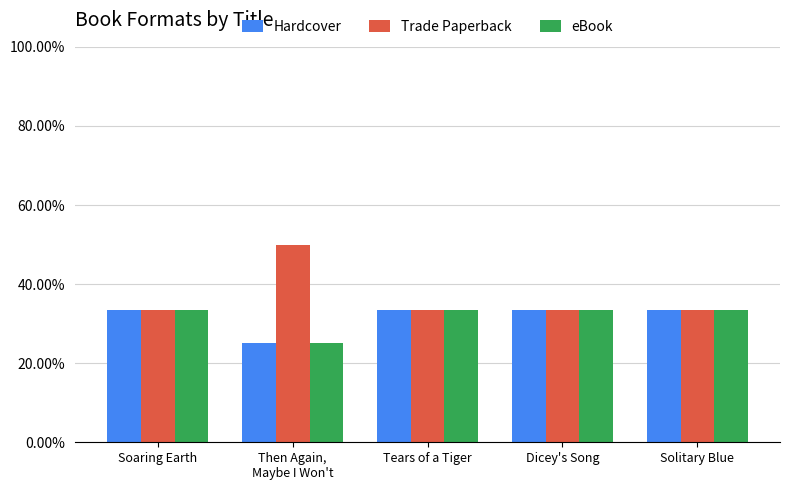

What is the lowest value of the Hardcover series?

0.2